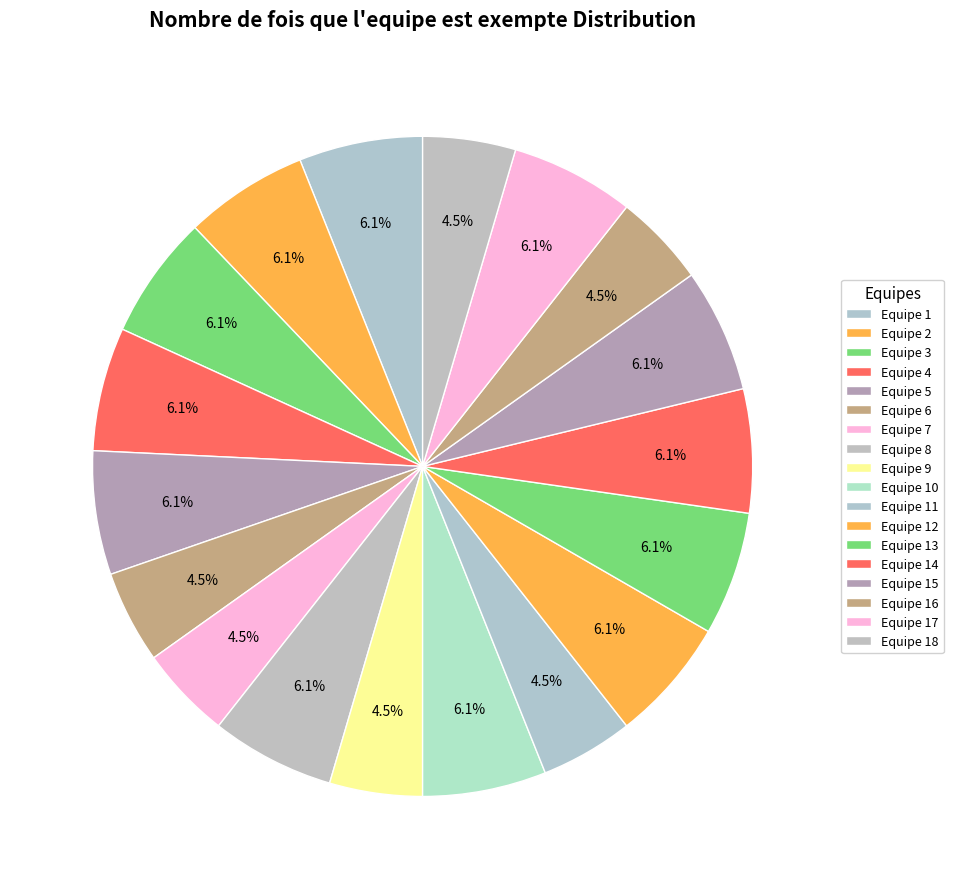

How many slices are in this pie chart?

18